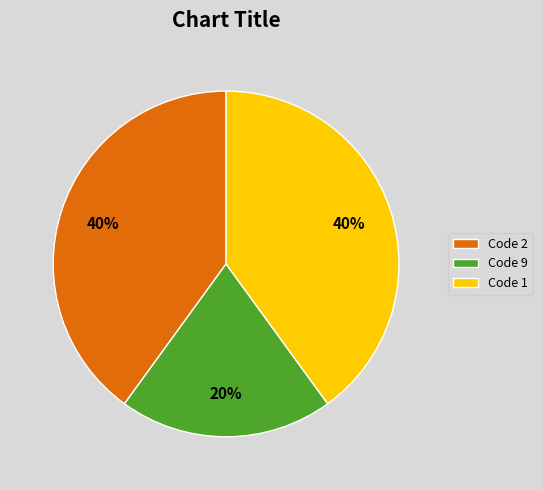

To the nearest percent, what is the difference between the largest and smallest slice percentages?

20%